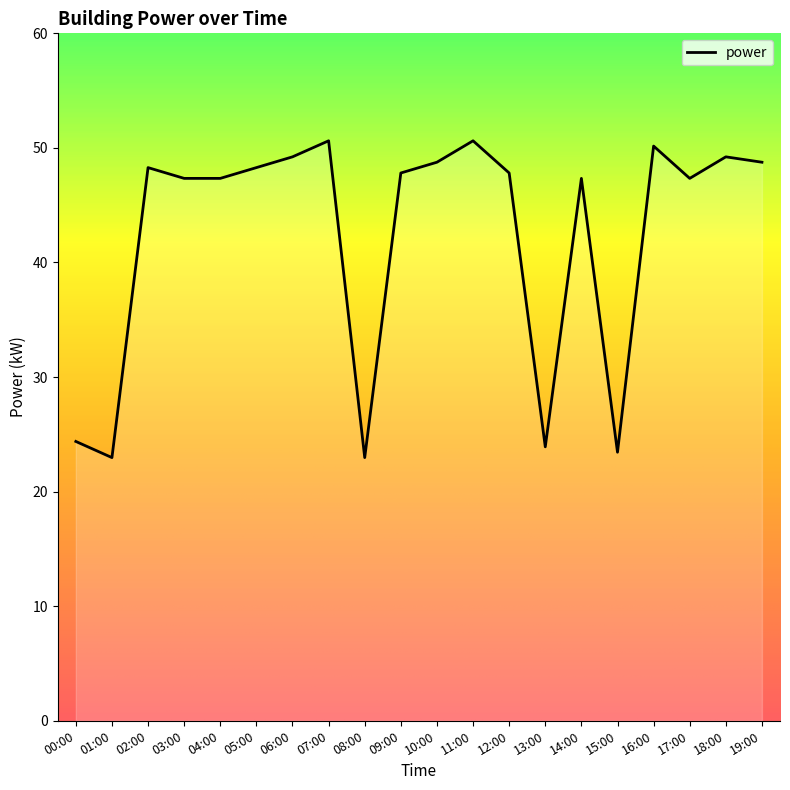

What is the ratio of the value at 10:00 to the value at 00:00?

2.0